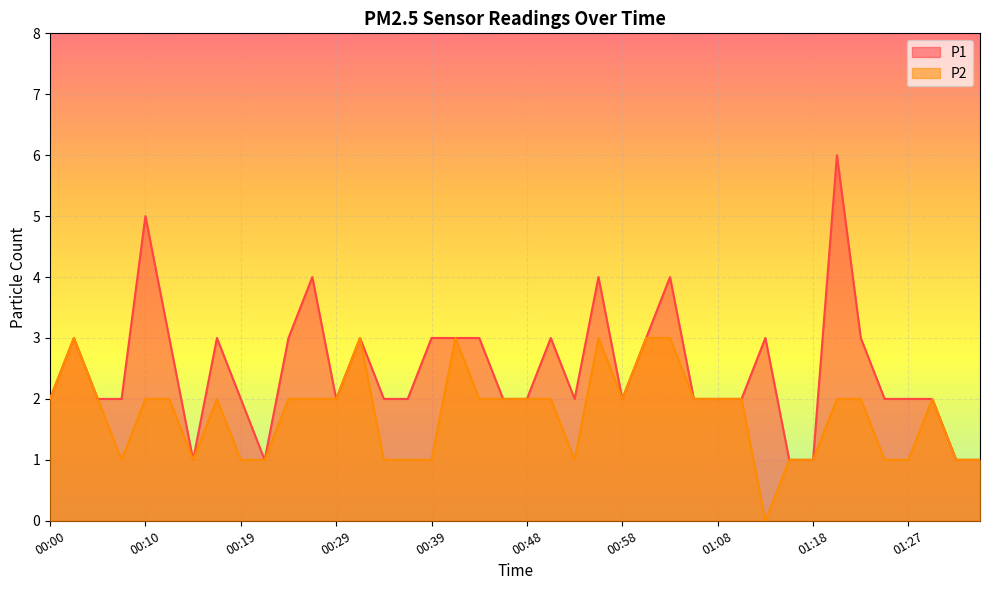

How many data points does each series have?

40